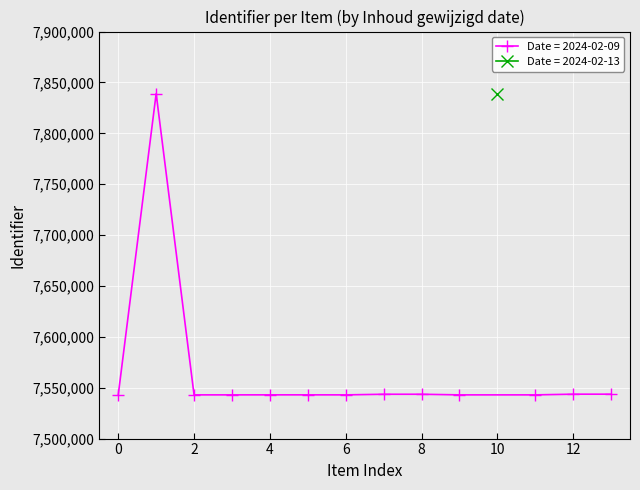

The value of Date = 2024-02-09 at 2 is 7542956. True or false?

True